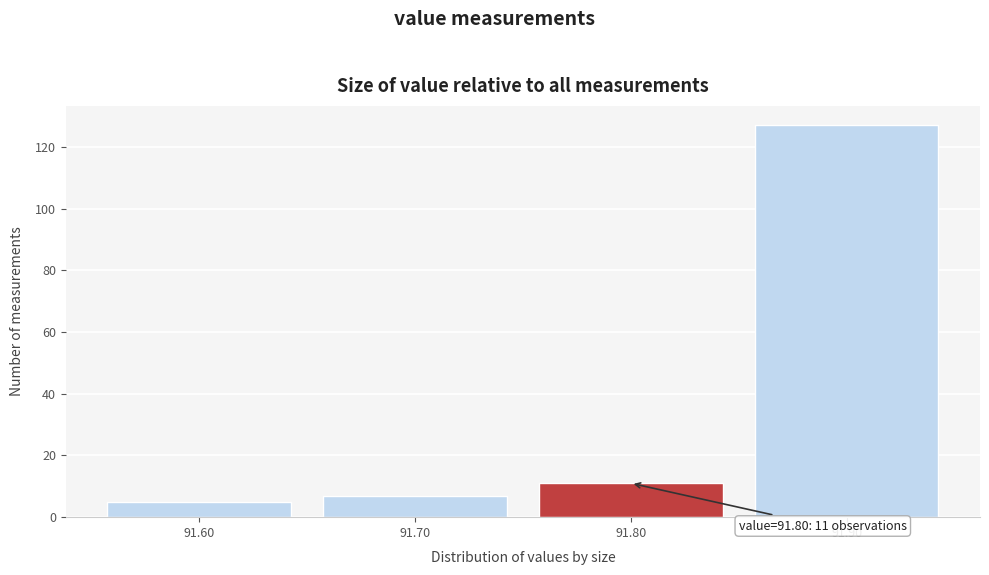

Reading right to left, transcribe all the data shown in this chart.

91.90=127	91.80=11	91.70=7	91.60=5